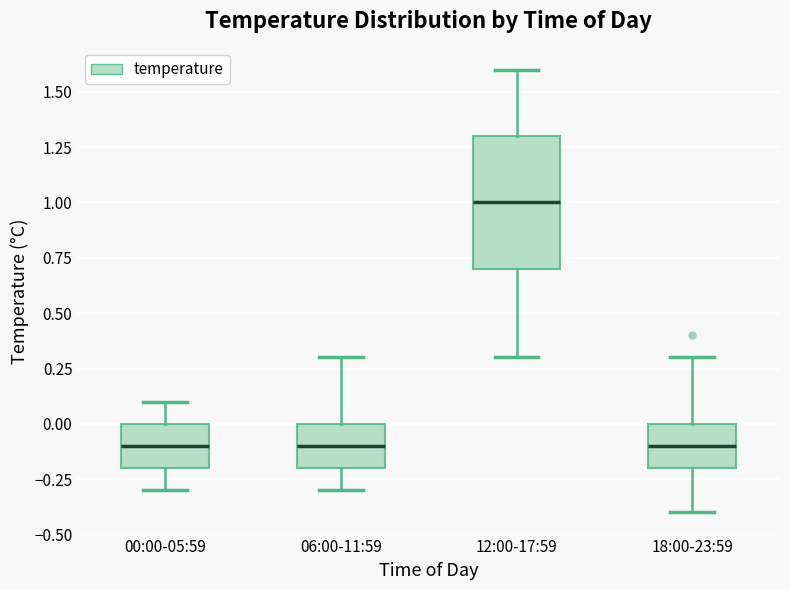

Reading left to right, read every box against the y-axis: the position of its median line, the range the box covers, and the ends of its whiskers. The values are not printed on the chart, so give them approximately, as read against the axis.

00:00-05:59: median -0.1, box -0.2 to 0.0, whiskers -0.3 to 0.1
06:00-11:59: median -0.1, box -0.2 to 0.0, whiskers -0.3 to 0.3
12:00-17:59: median 1.0, box 0.7 to 1.3, whiskers 0.3 to 1.6
18:00-23:59: median -0.1, box -0.2 to 0.0, whiskers -0.4 to 0.3